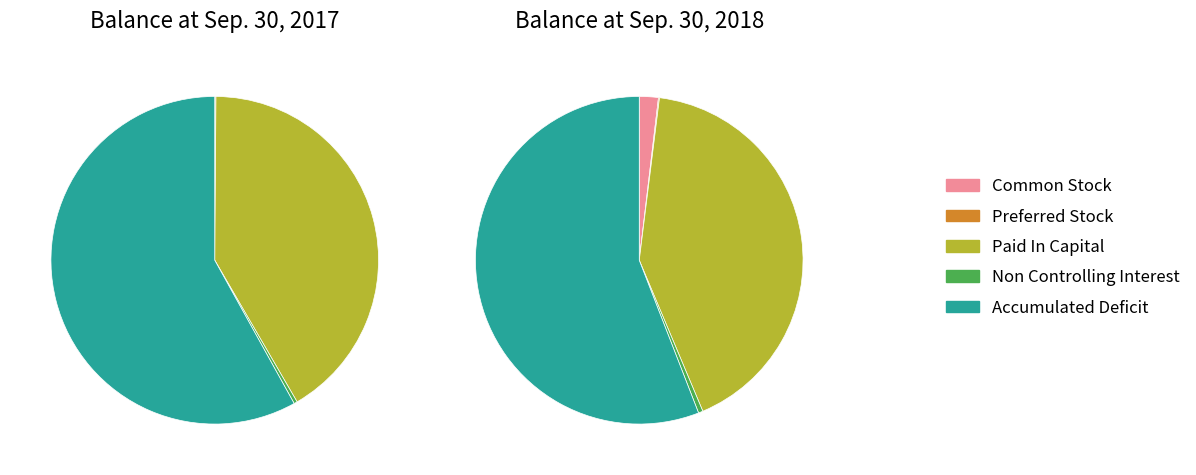

To the nearest percent, what is the difference between the largest and smallest slice percentages?

56%